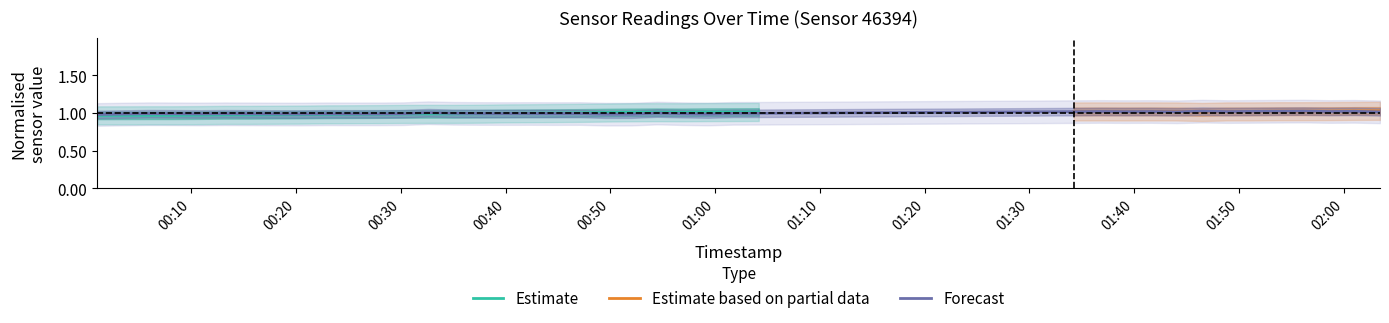

How many points are higher than both their immediate neighbors (excluding endpoints)?

12